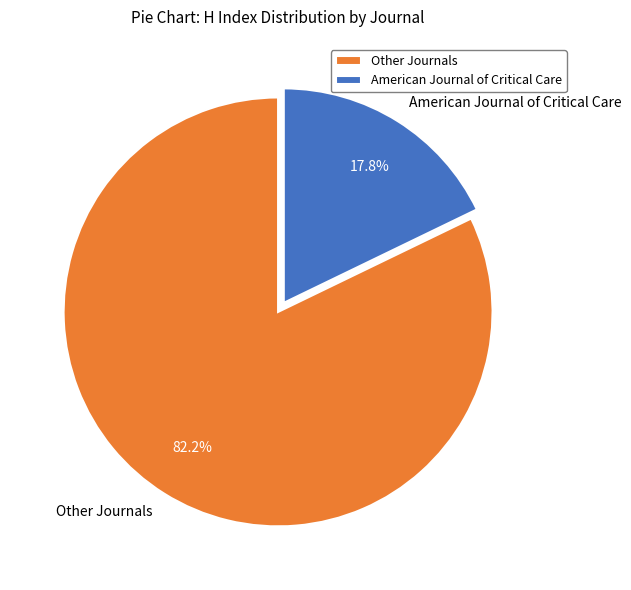

How many segments does this pie chart have?

2